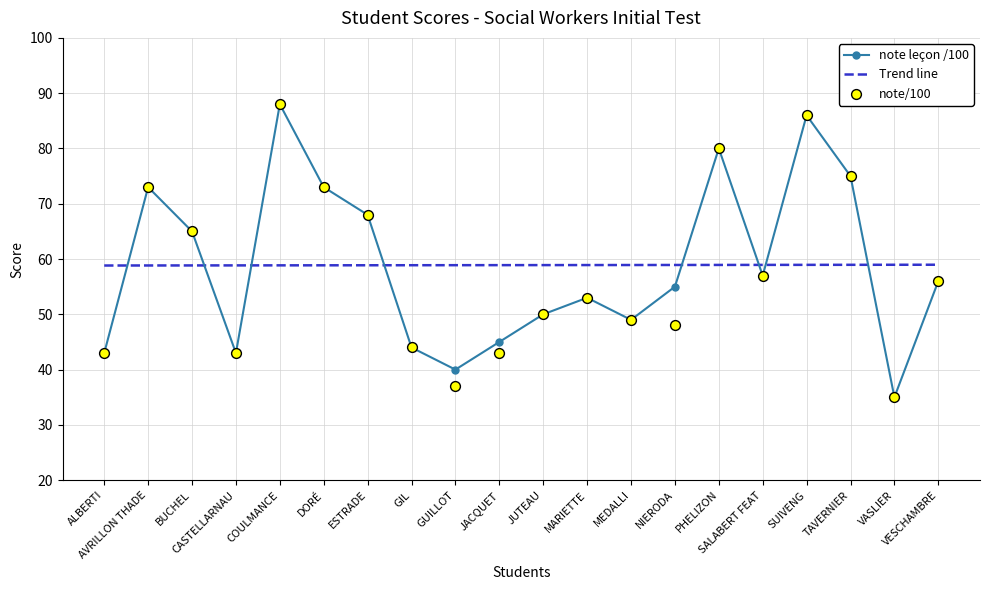

Which series reaches the minimum Y coordinate?

note leçon /100